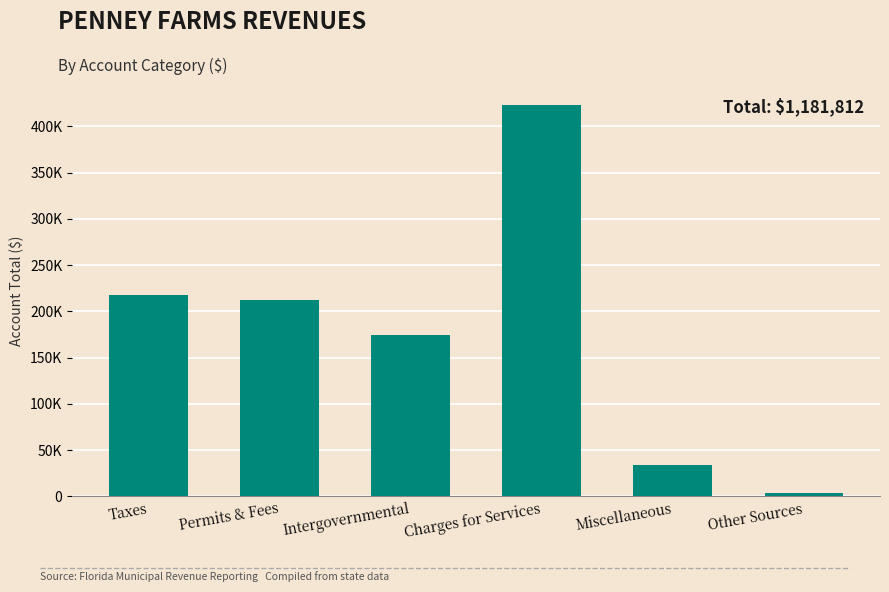

Is it true that the value at Permits & Fees is 212483?

True